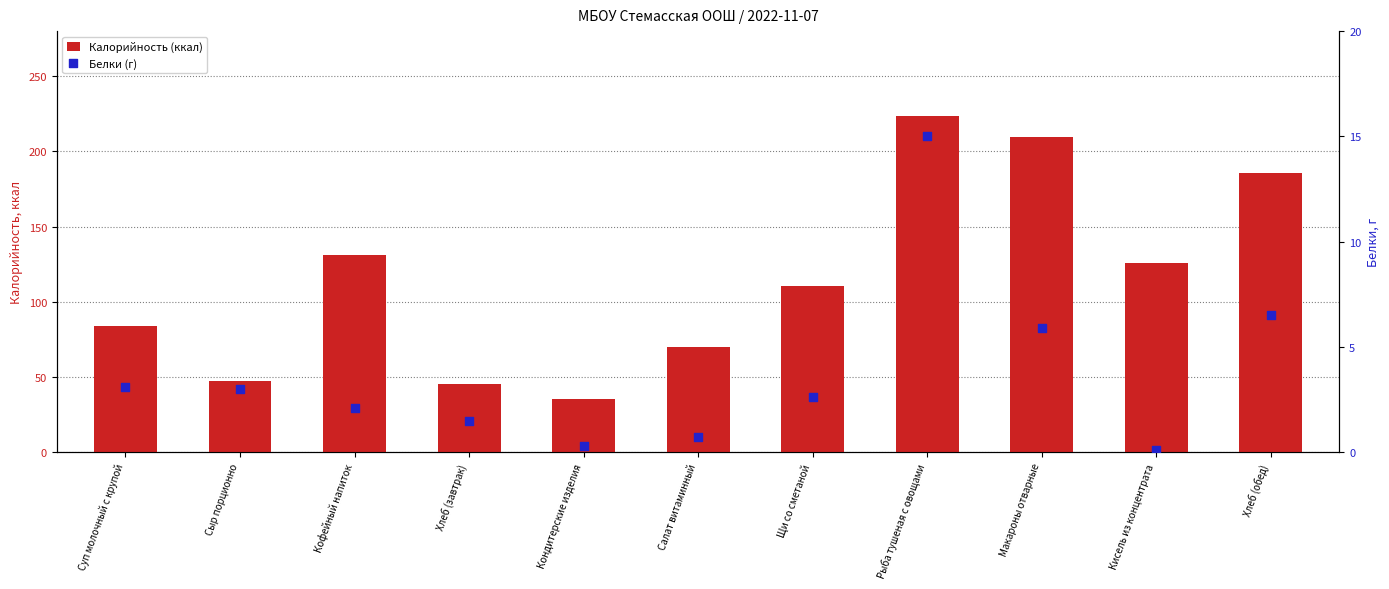

What is the total value across all series at Хлеб (завтрак)?

46.7